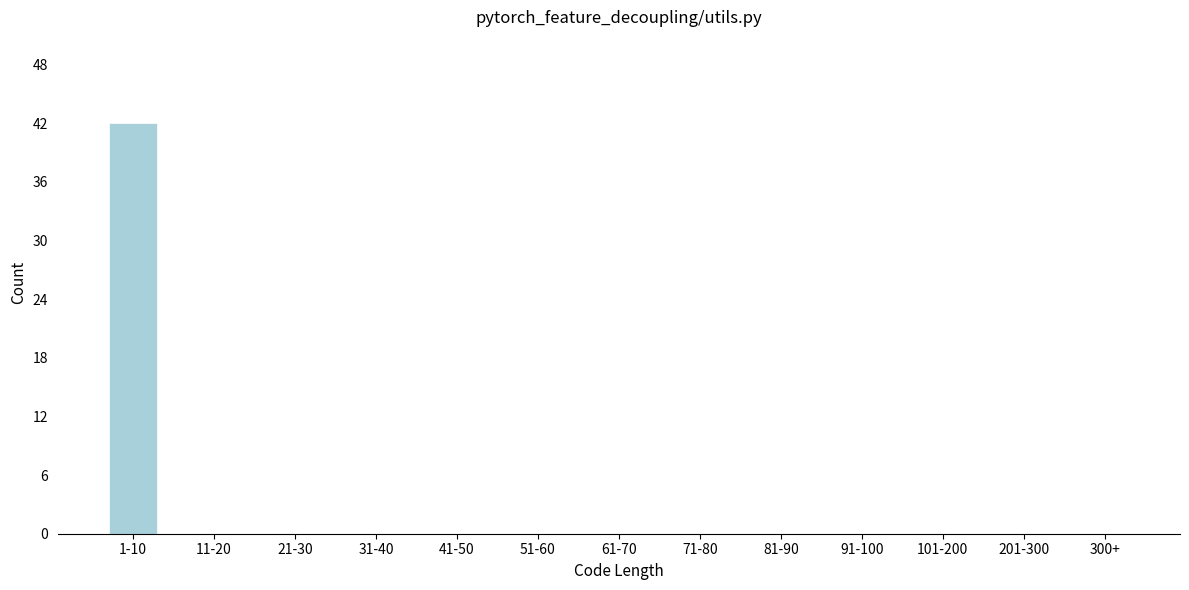

Reading left to right, list all the values displayed in this chart.

1-10=42	11-20=0	21-30=0	31-40=0	41-50=0	51-60=0	61-70=0	71-80=0	81-90=0	91-100=0	101-200=0	201-300=0	300+=0